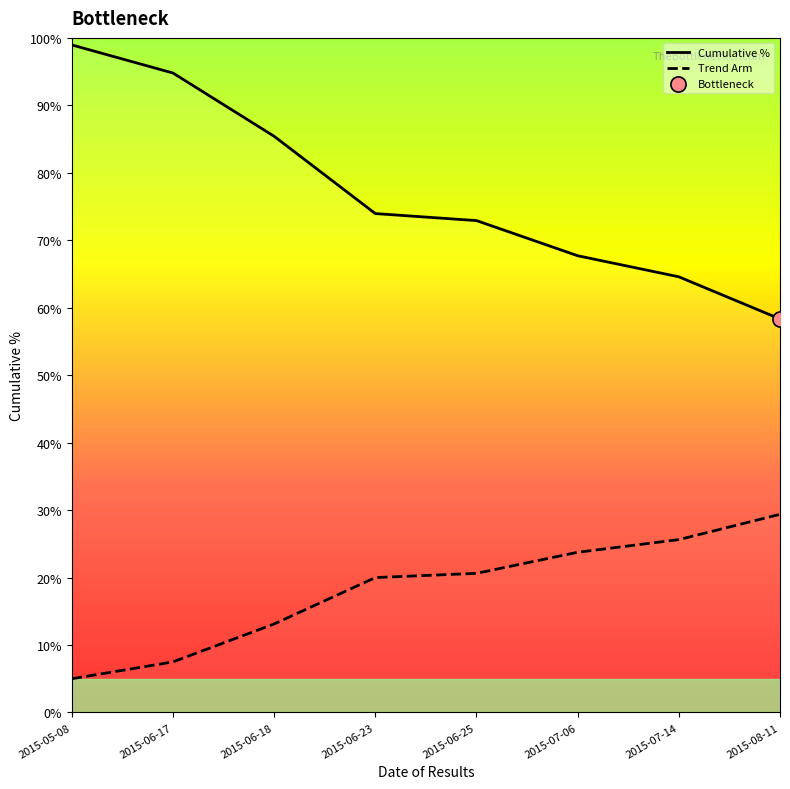

At which category is the sum across all series the highest?

2015-05-08